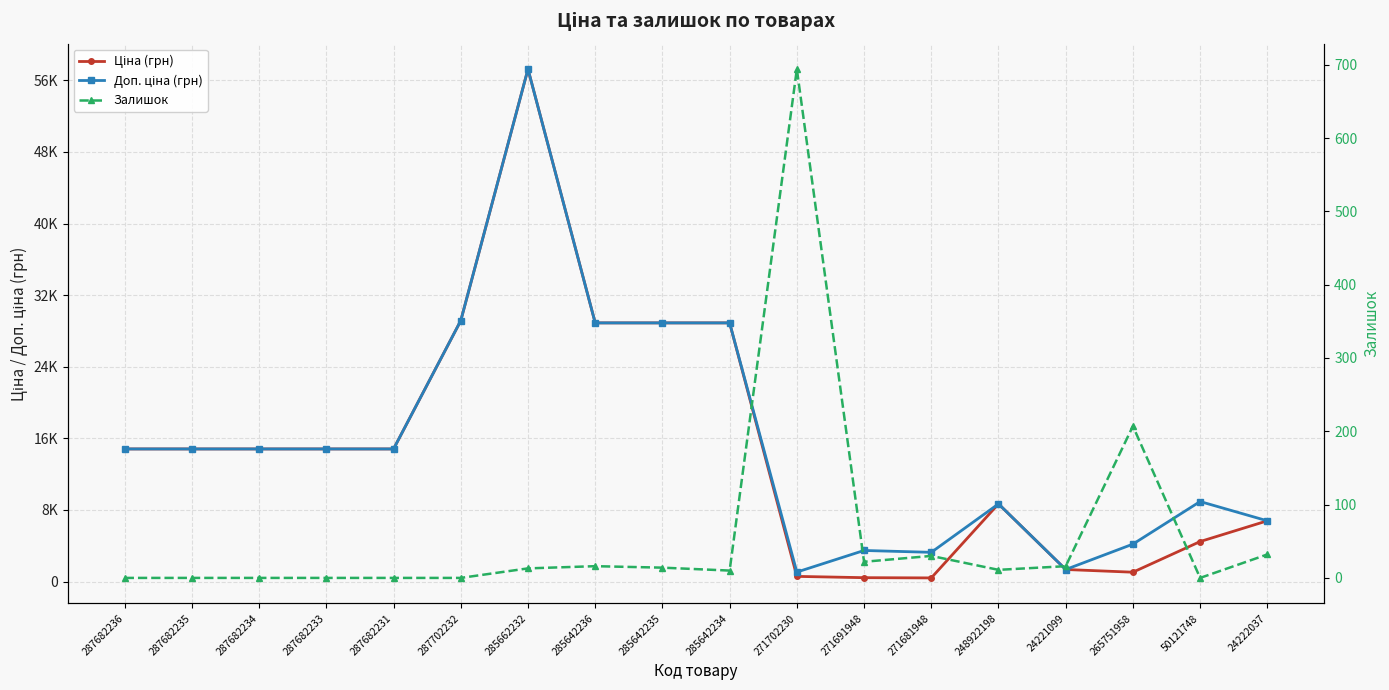

True or false: Залишок has a value of 10.0 at 285642234.

True